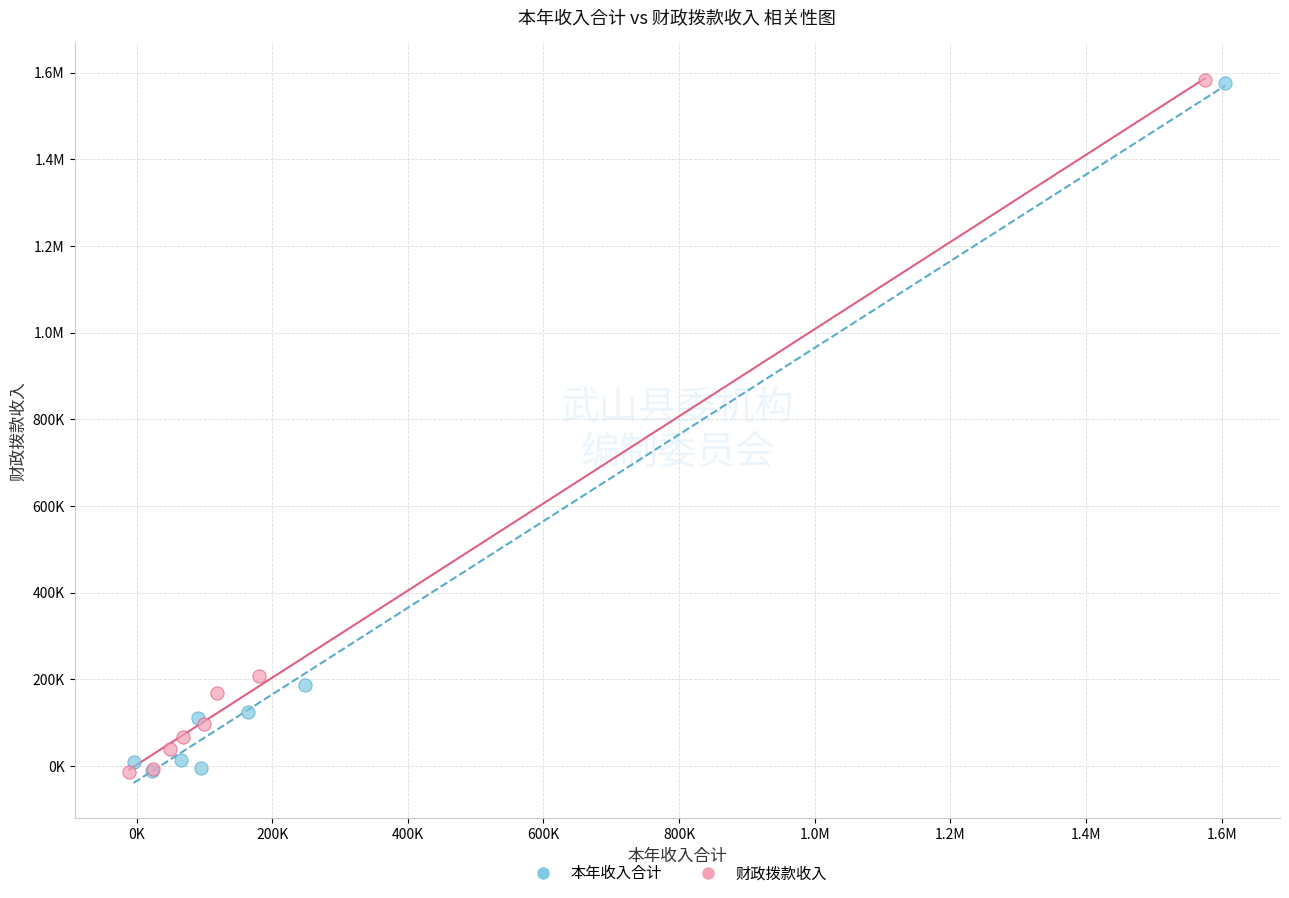

What are all the series names shown in the legend?

本年收入合计, 财政拨款收入